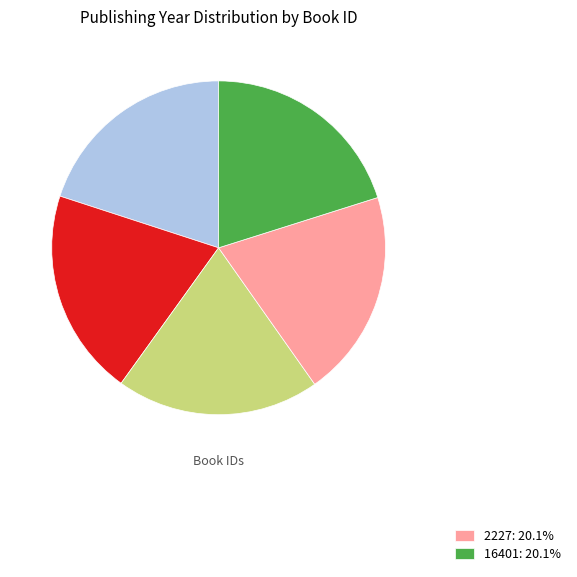

Does any single category account for the majority?

No